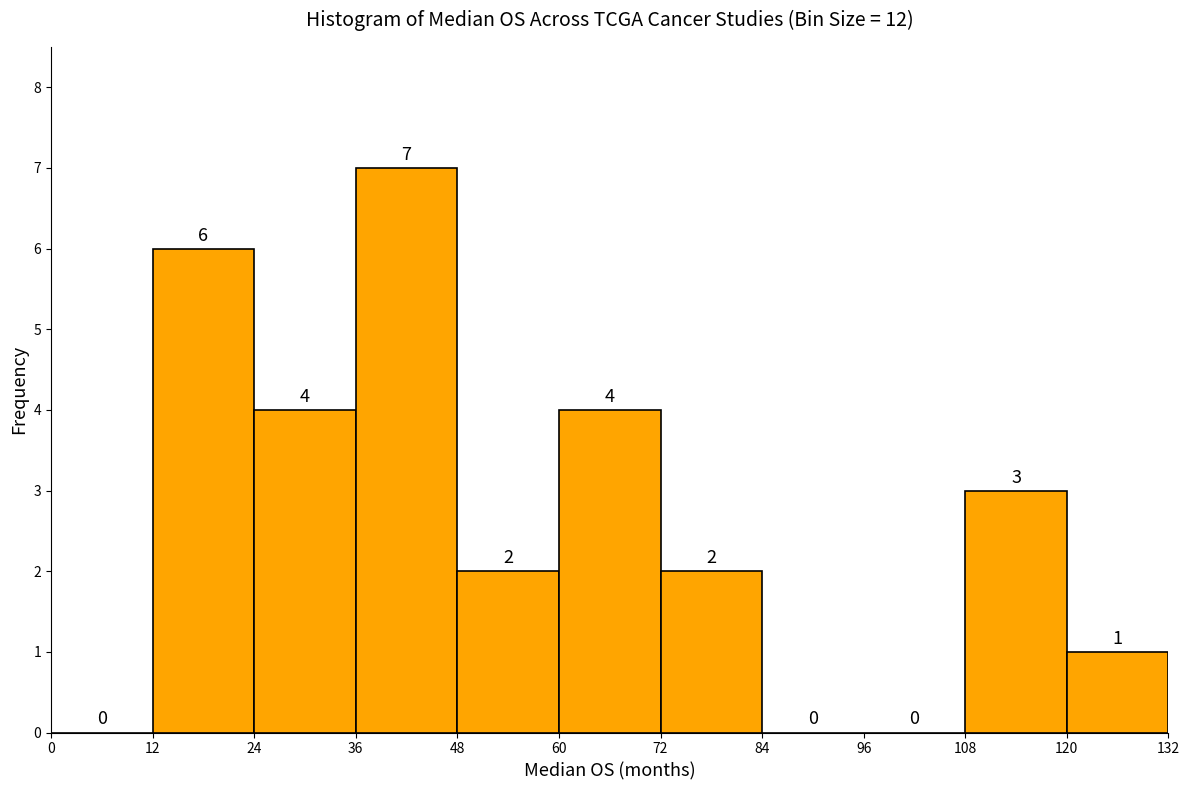

Reading left to right, list every bar in this chart as the range it spans on the x-axis followed by its height.

0 to 12: 0
12 to 24: 6
24 to 36: 4
36 to 48: 7
48 to 60: 2
60 to 72: 4
72 to 84: 2
84 to 96: 0
96 to 108: 0
108 to 120: 3
120 to 132: 1